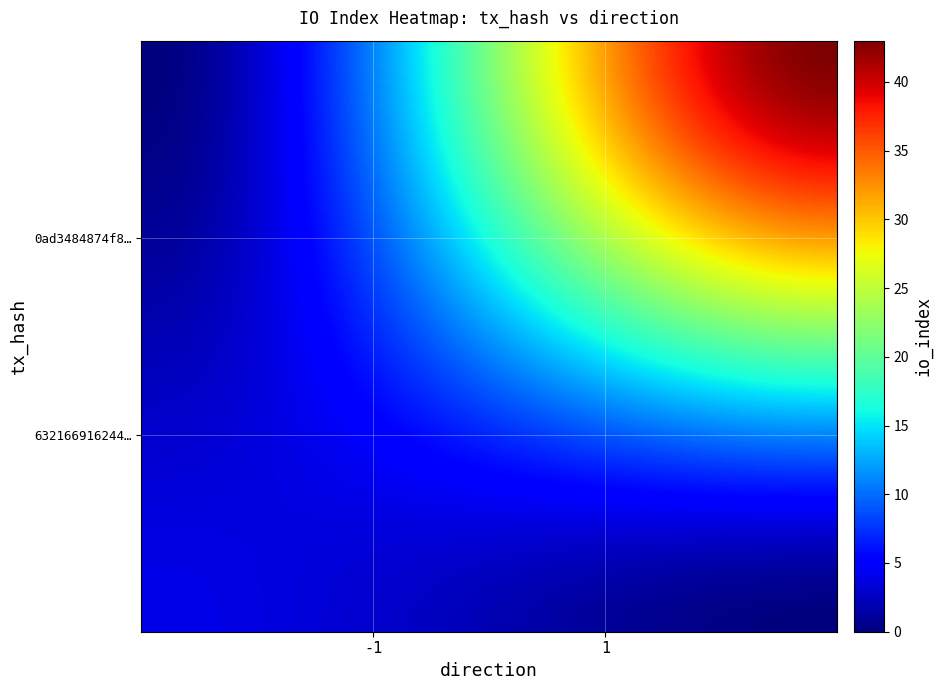

At how many categories does at least one series exceed 0?

2